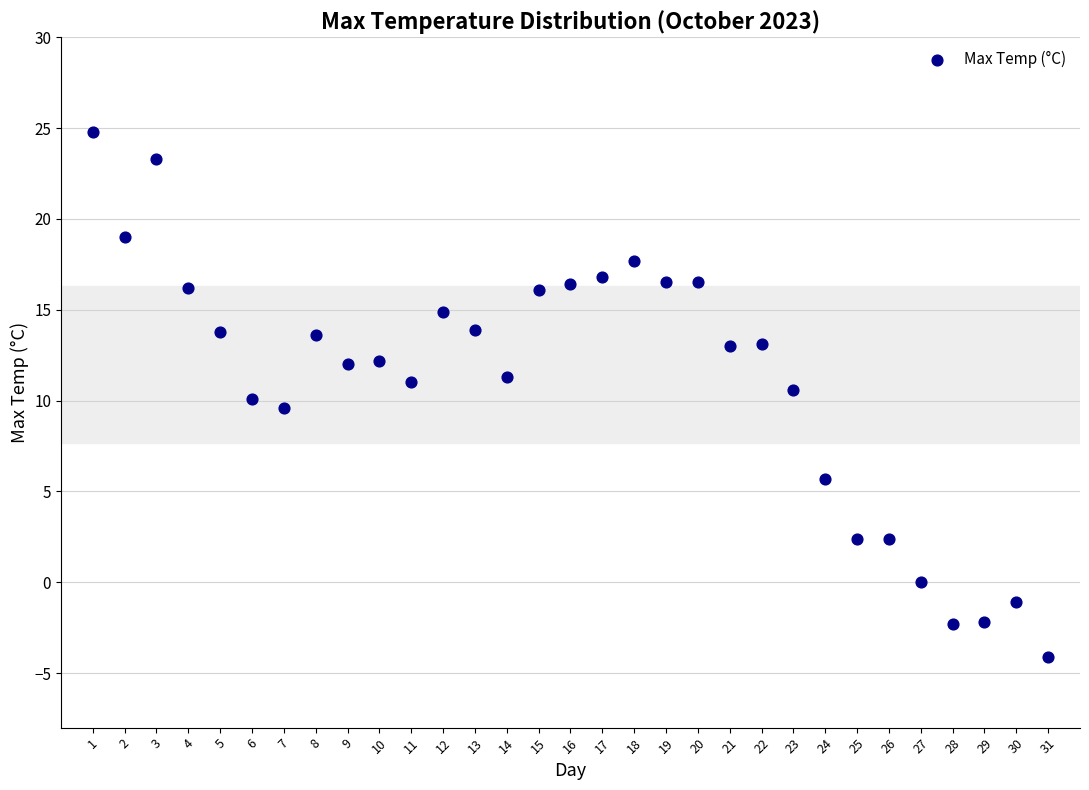

What is the range of X values (max minus min)?

30.0